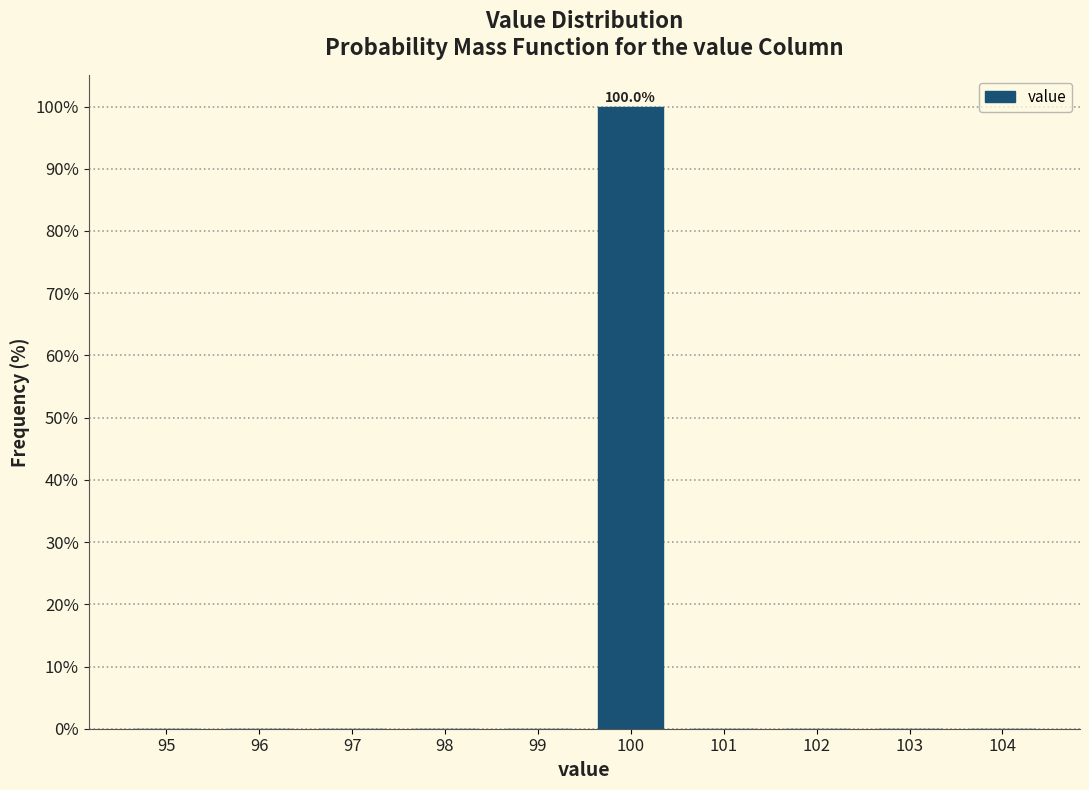

Reading right to left, what are all the values shown in this chart?

104=0	103=0	102=0	101=0	100=100	99=0	98=0	97=0	96=0	95=0